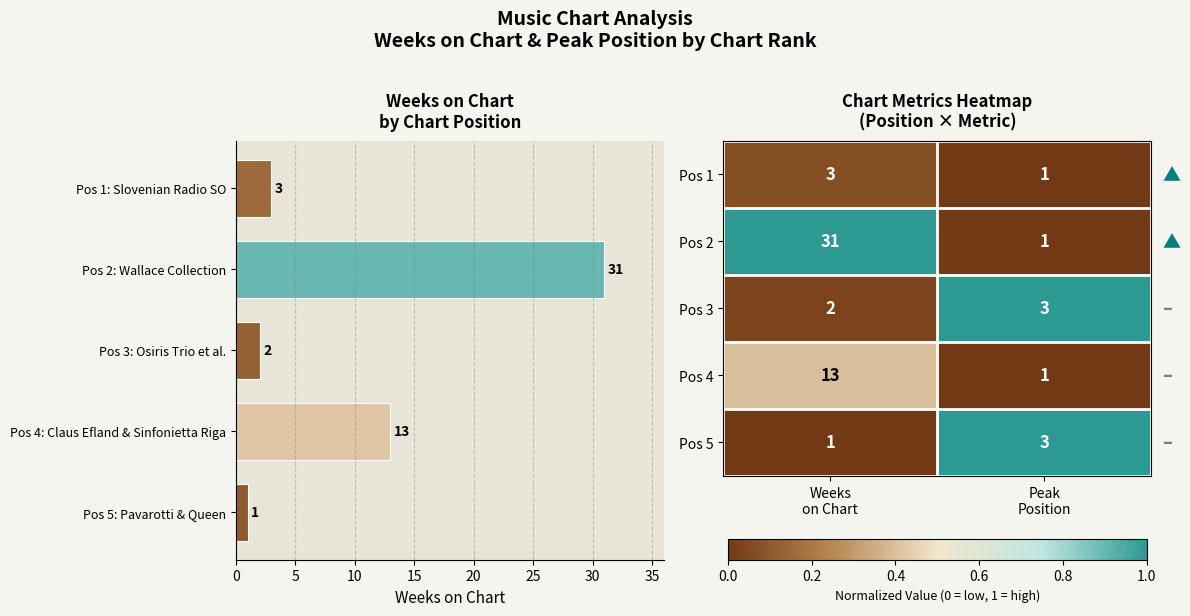

What is the sum of all Pos 1 values?

4